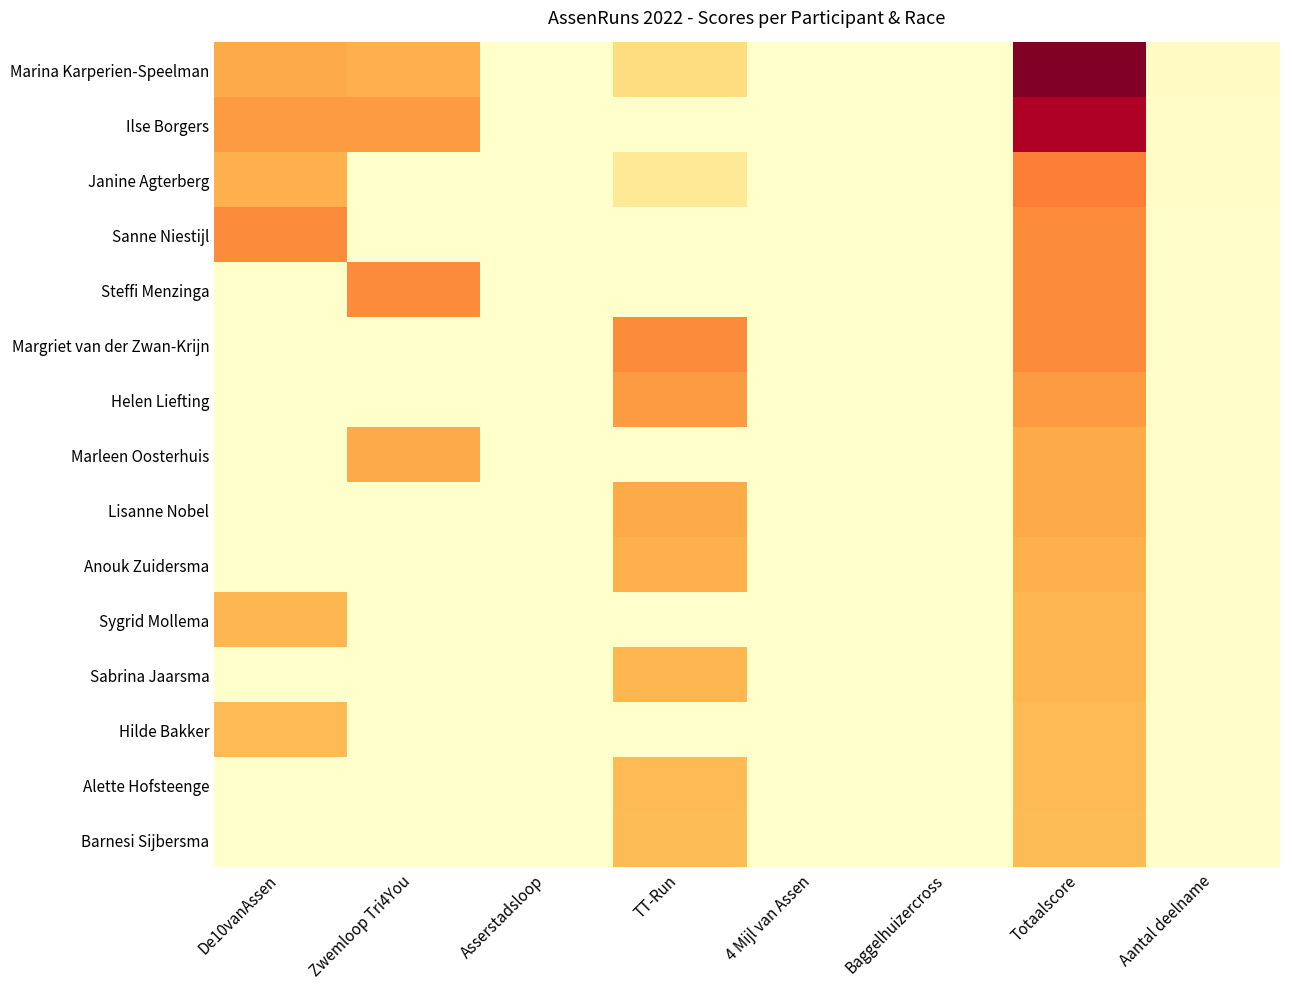

Reading left to right, what are all the values shown in this chart?

Marina Karperien-Speelman: De10vanAssen=40	Zwemloop Tri4You=38	Asserstadsloop=0	TT-Run=22	4 Mijl van Assen=0	Baggelhuizercross=0	Totaalscore=100	Aantal deelname=3
Ilse Borgers: De10vanAssen=45	Zwemloop Tri4You=45	Asserstadsloop=0	TT-Run=0	4 Mijl van Assen=0	Baggelhuizercross=0	Totaalscore=90	Aantal deelname=2
Janine Agterberg: De10vanAssen=38	Zwemloop Tri4You=0	Asserstadsloop=0	TT-Run=15	4 Mijl van Assen=0	Baggelhuizercross=0	Totaalscore=53	Aantal deelname=2
Sanne Niestijl: De10vanAssen=50	Zwemloop Tri4You=0	Asserstadsloop=0	TT-Run=0	4 Mijl van Assen=0	Baggelhuizercross=0	Totaalscore=50	Aantal deelname=1
Steffi Menzinga: De10vanAssen=0	Zwemloop Tri4You=50	Asserstadsloop=0	TT-Run=0	4 Mijl van Assen=0	Baggelhuizercross=0	Totaalscore=50	Aantal deelname=1
Margriet van der Zwan-Krijn: De10vanAssen=0	Zwemloop Tri4You=0	Asserstadsloop=0	TT-Run=50	4 Mijl van Assen=0	Baggelhuizercross=0	Totaalscore=50	Aantal deelname=1
Helen Liefting: De10vanAssen=0	Zwemloop Tri4You=0	Asserstadsloop=0	TT-Run=45	4 Mijl van Assen=0	Baggelhuizercross=0	Totaalscore=45	Aantal deelname=1
Marleen Oosterhuis: De10vanAssen=0	Zwemloop Tri4You=40	Asserstadsloop=0	TT-Run=0	4 Mijl van Assen=0	Baggelhuizercross=0	Totaalscore=40	Aantal deelname=1
Lisanne Nobel: De10vanAssen=0	Zwemloop Tri4You=0	Asserstadsloop=0	TT-Run=40	4 Mijl van Assen=0	Baggelhuizercross=0	Totaalscore=40	Aantal deelname=1
Anouk Zuidersma: De10vanAssen=0	Zwemloop Tri4You=0	Asserstadsloop=0	TT-Run=38	4 Mijl van Assen=0	Baggelhuizercross=0	Totaalscore=38	Aantal deelname=1
Sygrid Mollema: De10vanAssen=36	Zwemloop Tri4You=0	Asserstadsloop=0	TT-Run=0	4 Mijl van Assen=0	Baggelhuizercross=0	Totaalscore=36	Aantal deelname=1
Sabrina Jaarsma: De10vanAssen=0	Zwemloop Tri4You=0	Asserstadsloop=0	TT-Run=36	4 Mijl van Assen=0	Baggelhuizercross=0	Totaalscore=36	Aantal deelname=1
Hilde Bakker: De10vanAssen=35	Zwemloop Tri4You=0	Asserstadsloop=0	TT-Run=0	4 Mijl van Assen=0	Baggelhuizercross=0	Totaalscore=35	Aantal deelname=1
Alette Hofsteenge: De10vanAssen=0	Zwemloop Tri4You=0	Asserstadsloop=0	TT-Run=35	4 Mijl van Assen=0	Baggelhuizercross=0	Totaalscore=35	Aantal deelname=1
Barnesi Sijbersma: De10vanAssen=0	Zwemloop Tri4You=0	Asserstadsloop=0	TT-Run=34	4 Mijl van Assen=0	Baggelhuizercross=0	Totaalscore=34	Aantal deelname=1